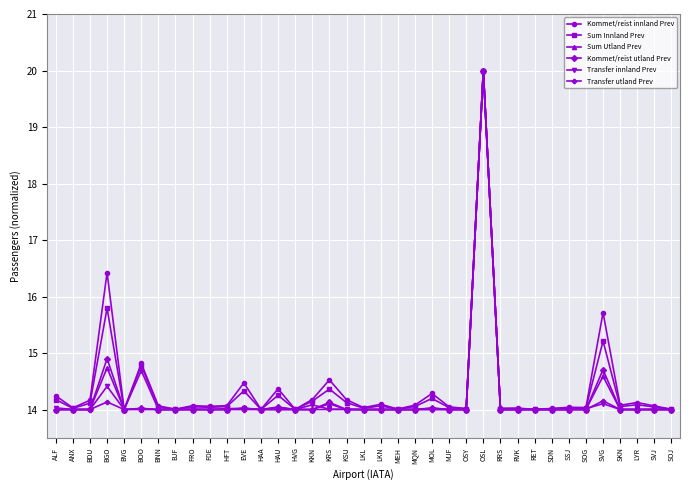

What is the minimum value for Transfer utland Prev?

14.0